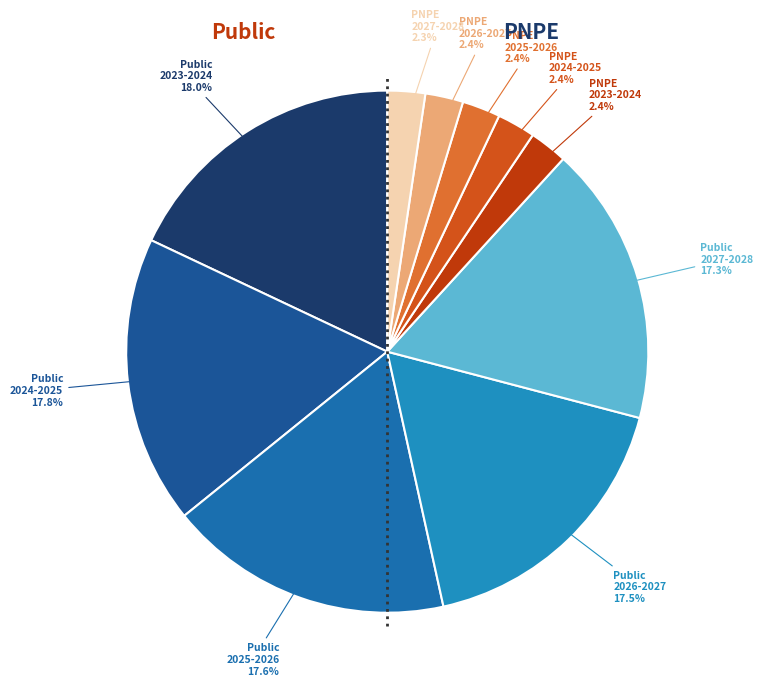

Approximately how many times larger is the value at PNPE 2027-2028 compared to PNPE 2023-2024?

1.0